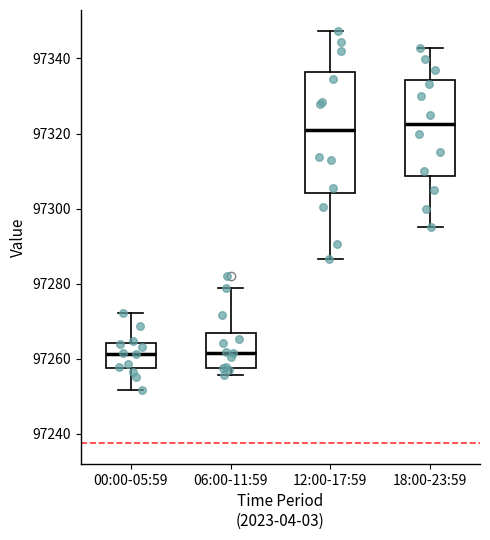

Where is the upper edge of the box for 18:00-23:59 on the y-axis? The values are not printed on the chart, so give them approximately, as read against the axis.

97334